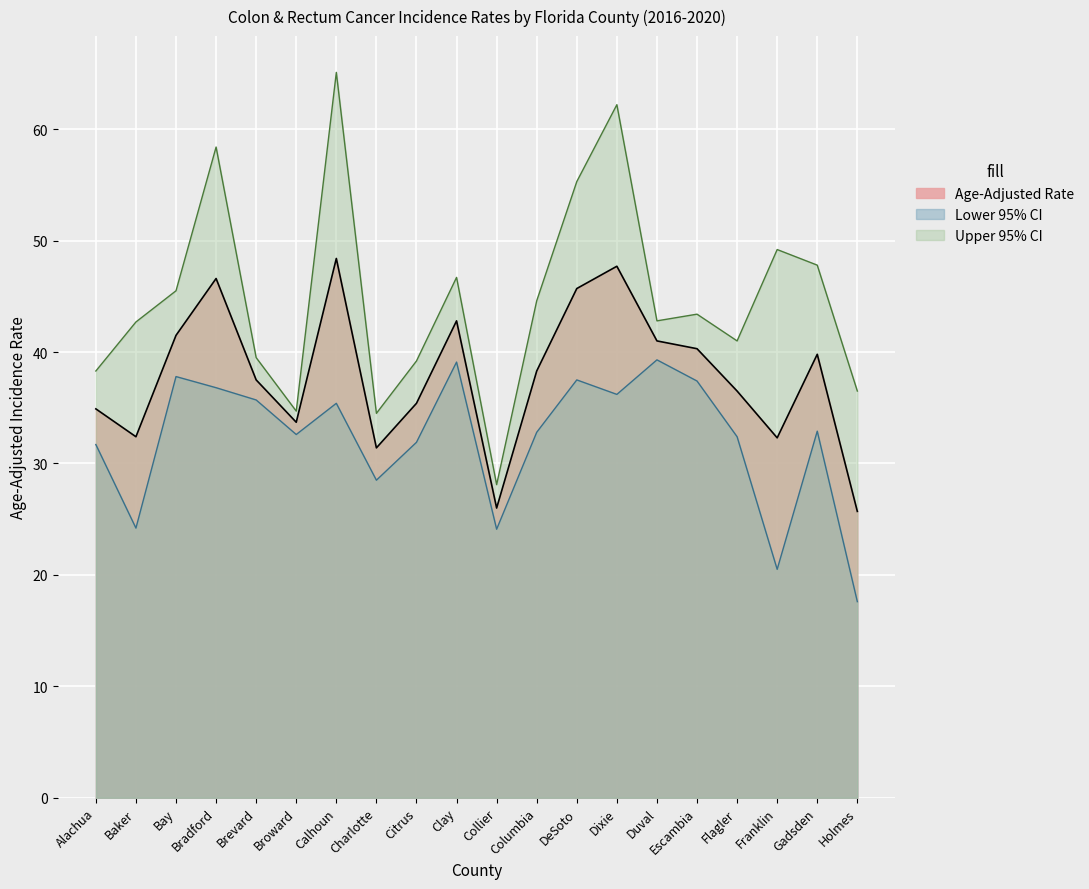

How many lines are shown in the chart?

3